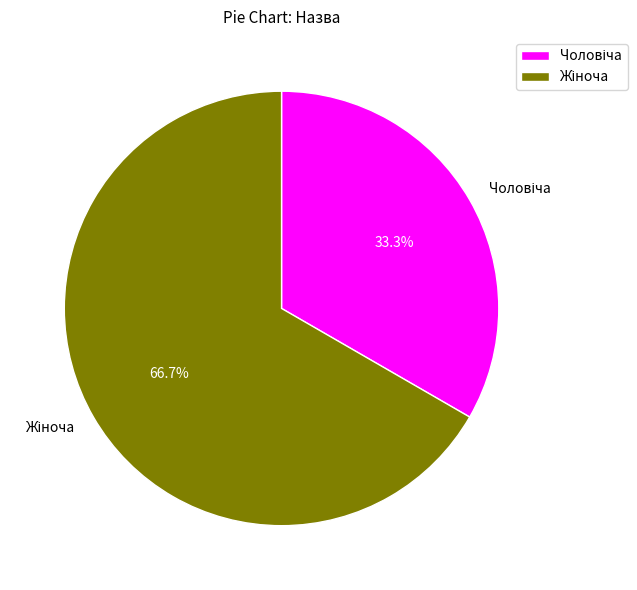

Is there a majority slice in this chart?

Yes